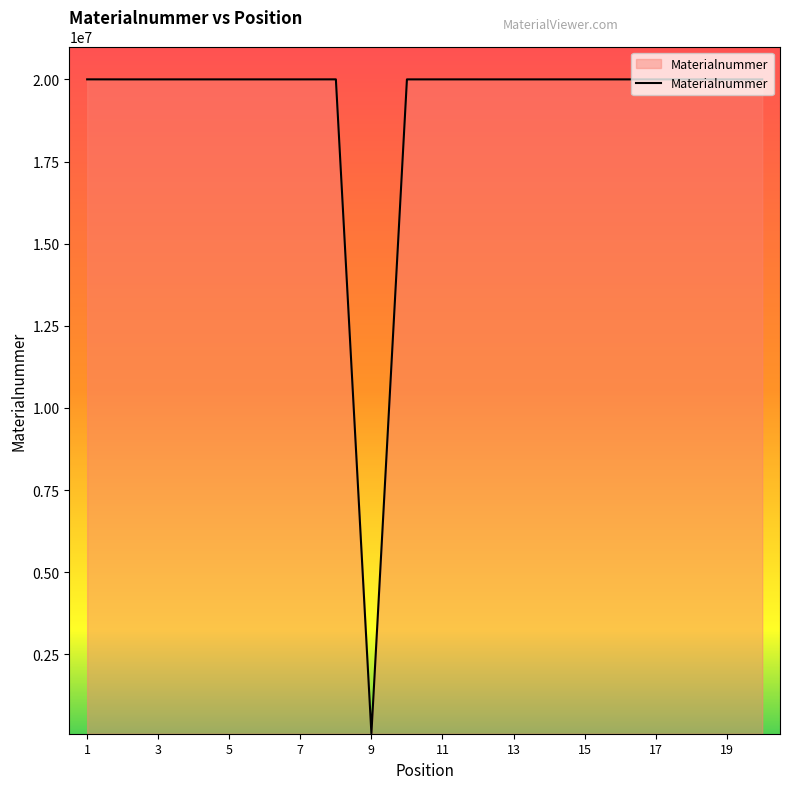

What is the difference between the maximum and minimum values?

19914267